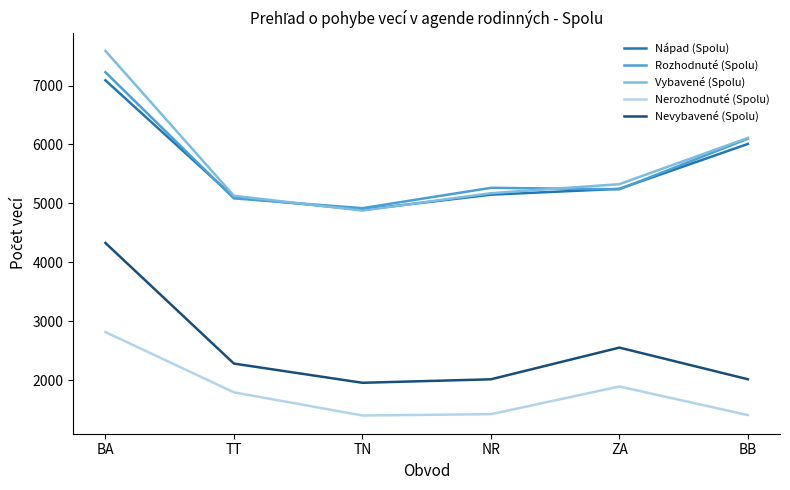

At which category is the sum across all series the highest?

BA